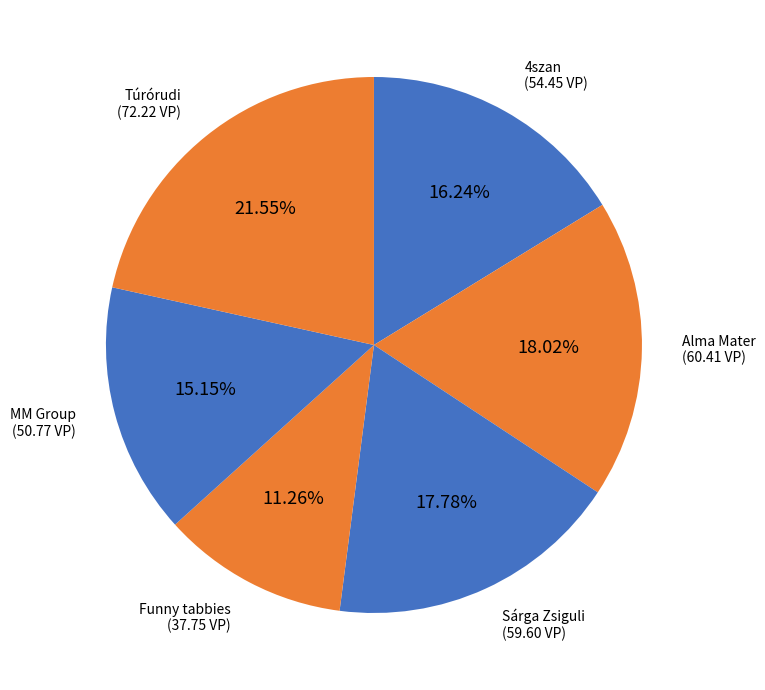

Is there a majority slice in this chart?

No